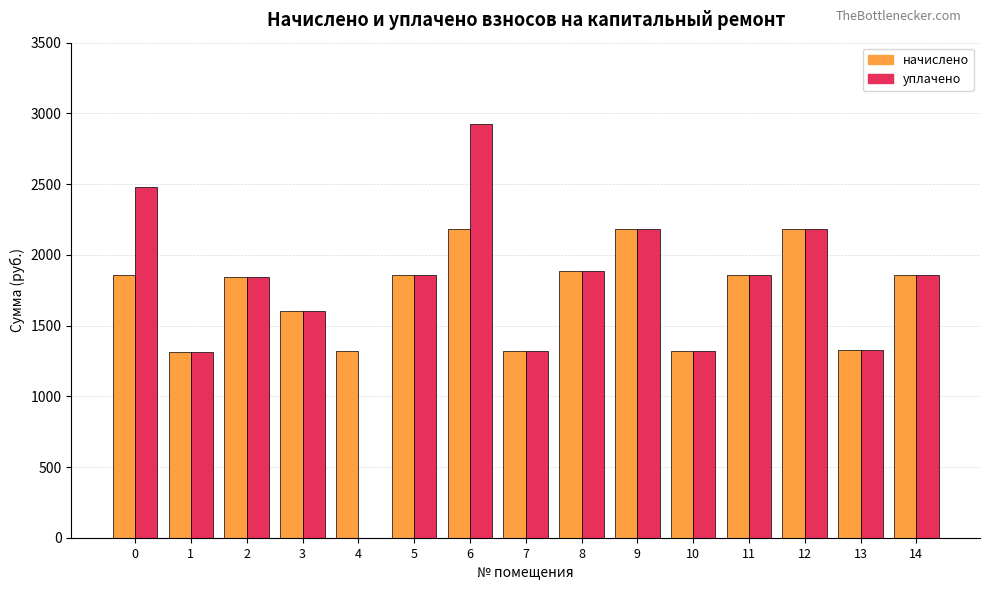

What is the greatest value displayed?

2927.9